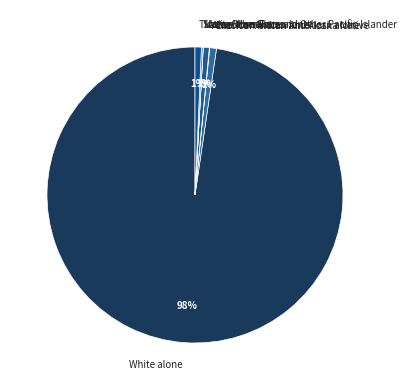

Between White alone and Asian alone, which is larger?

White alone